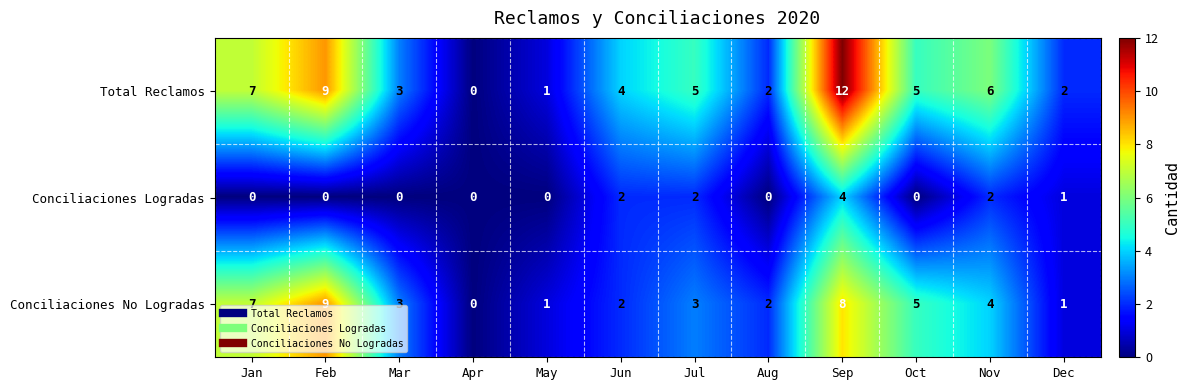

Which series has the largest total across all categories?

Total Reclamos